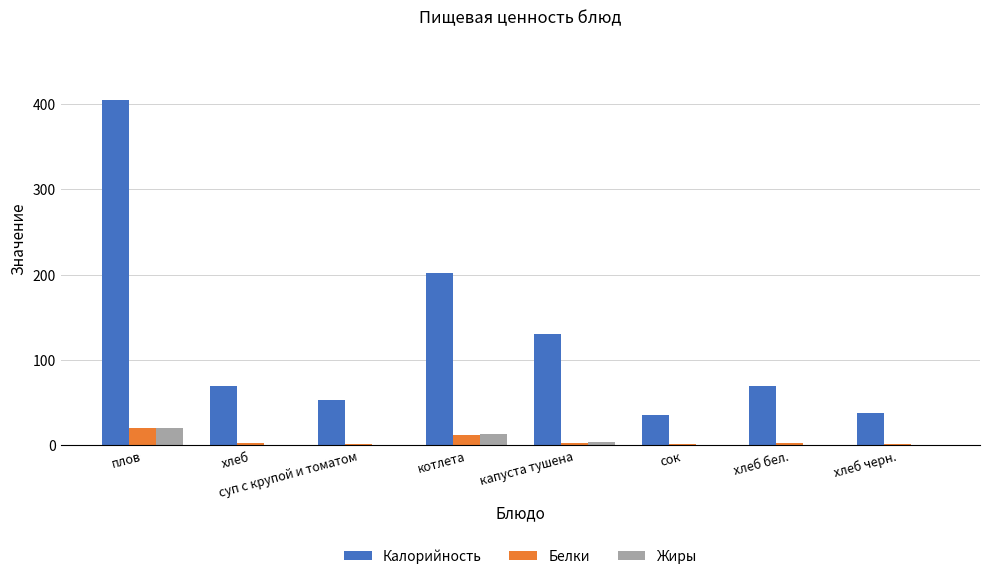

Is the value of Белки at хлеб черн. greater than the value of Калорийность at капуста тушена?

No